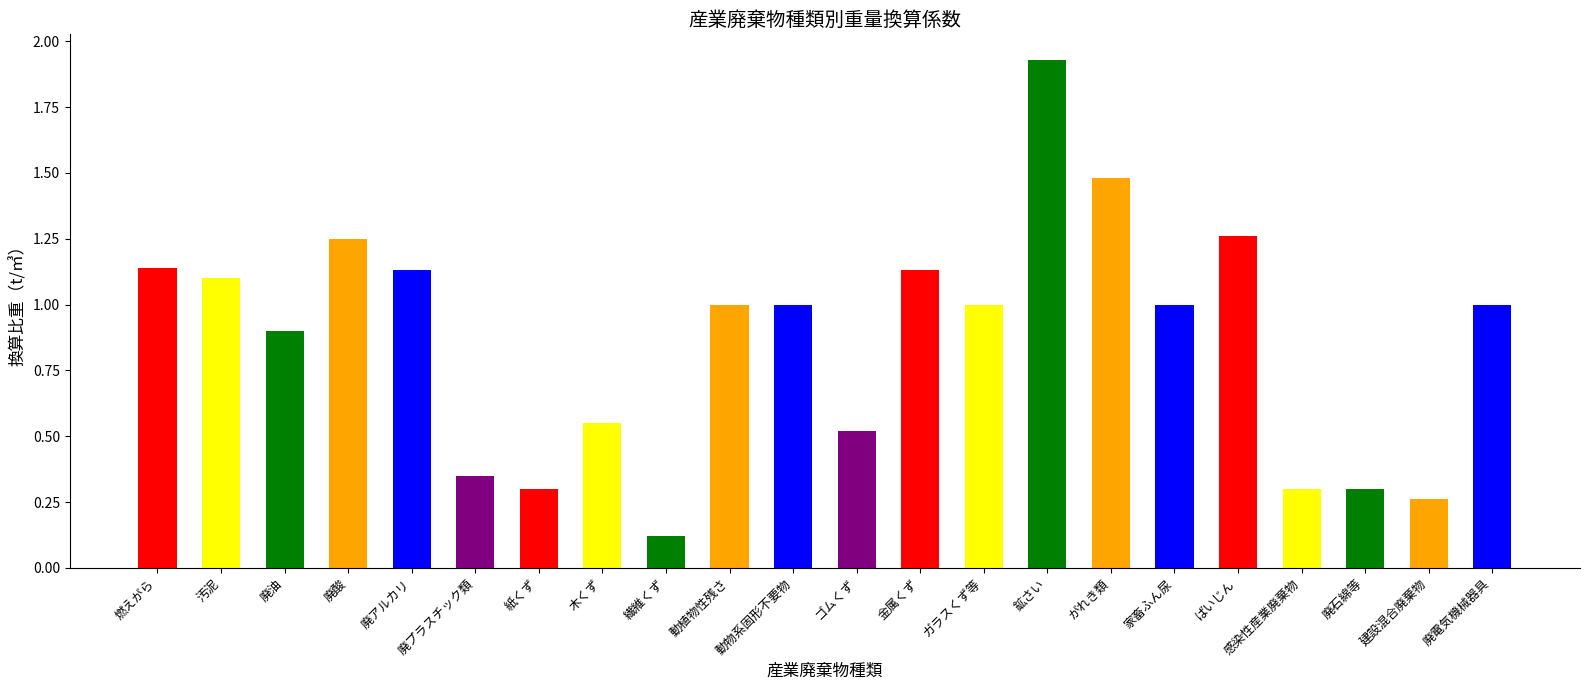

What is the smallest value displayed?

0.1